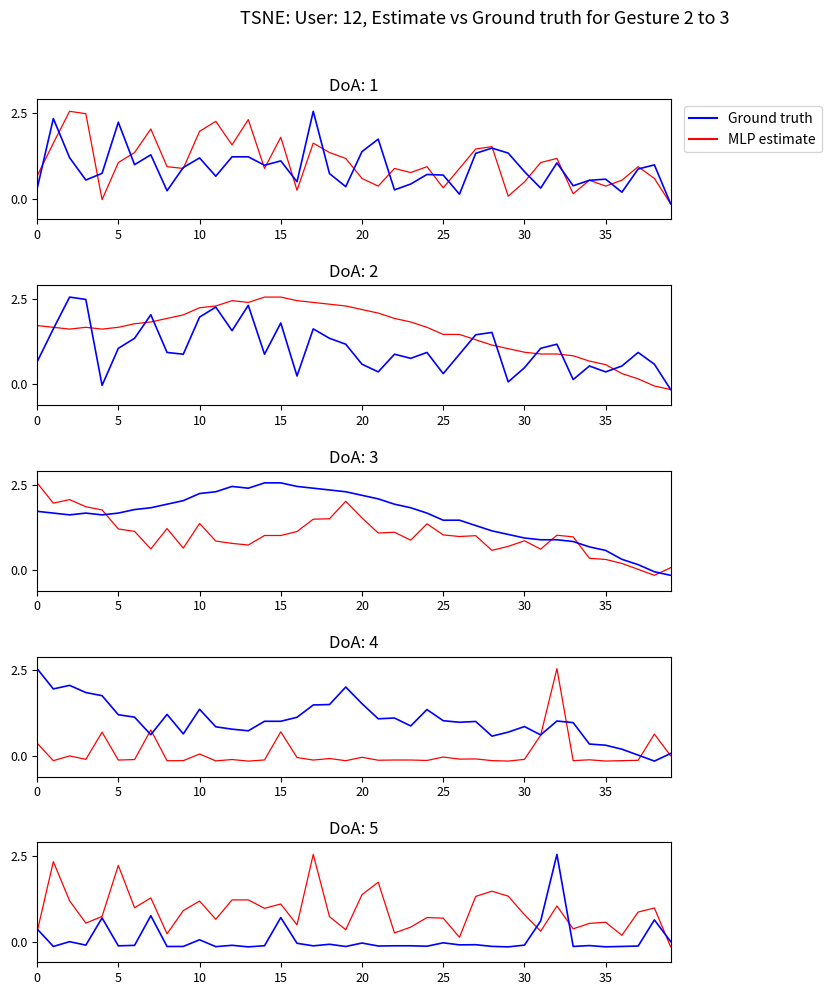

The value of MLP estimate at 11 is 0.3. True or false?

False